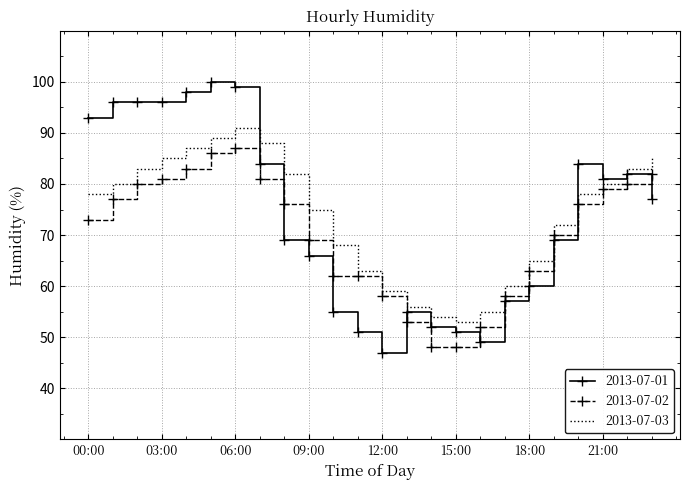

List the series in order of their peak value, highest first.

2013-07-01, 2013-07-03, 2013-07-02